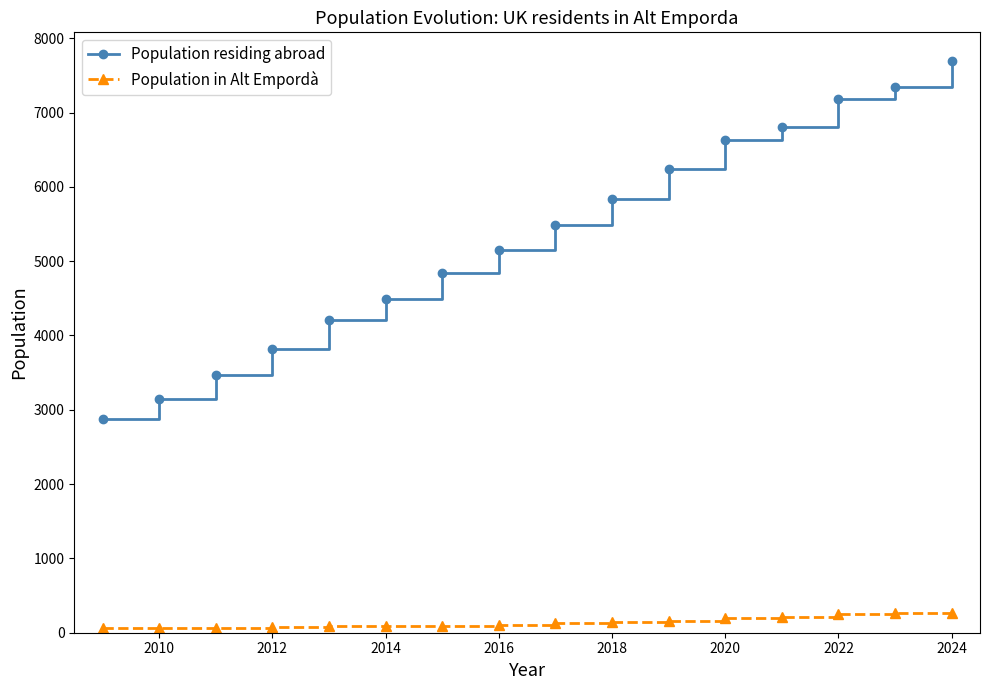

Which series has the widest spread of values?

Population residing abroad